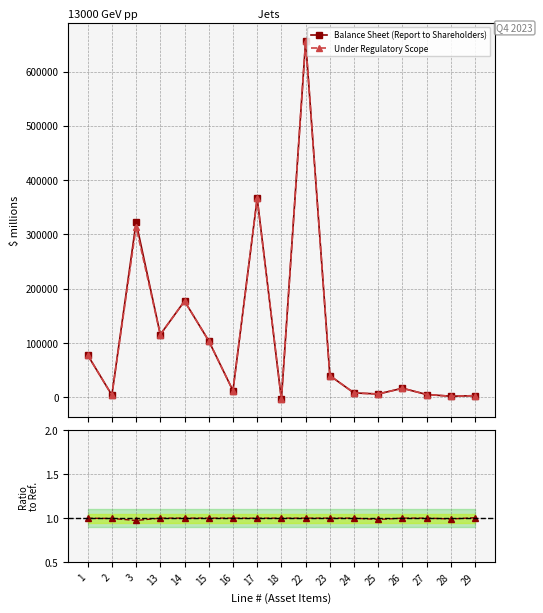

What is the average value of the Ratio series?

1.0